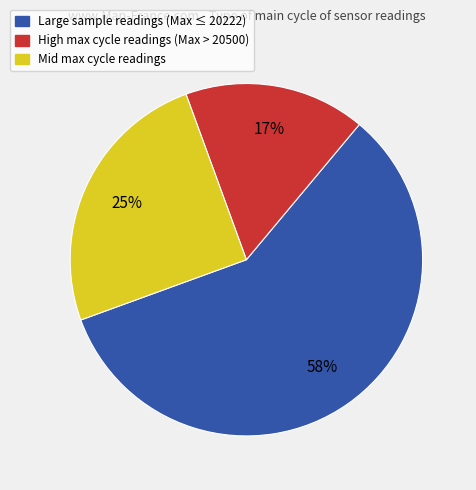

Rank the categories by value from lowest to highest.

High max cycle readings (Max > 20500), Mid max cycle readings, Large sample readings (Max ≤ 20222)